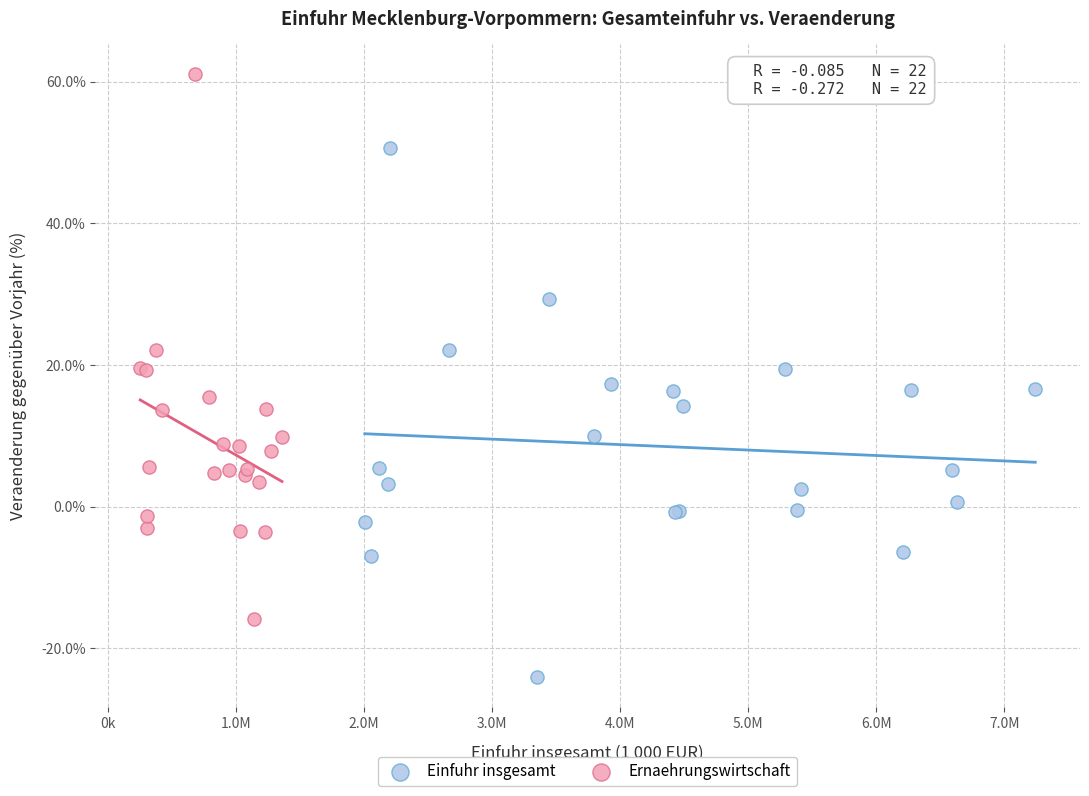

Which series reaches the minimum Y coordinate?

Einfuhr insgesamt